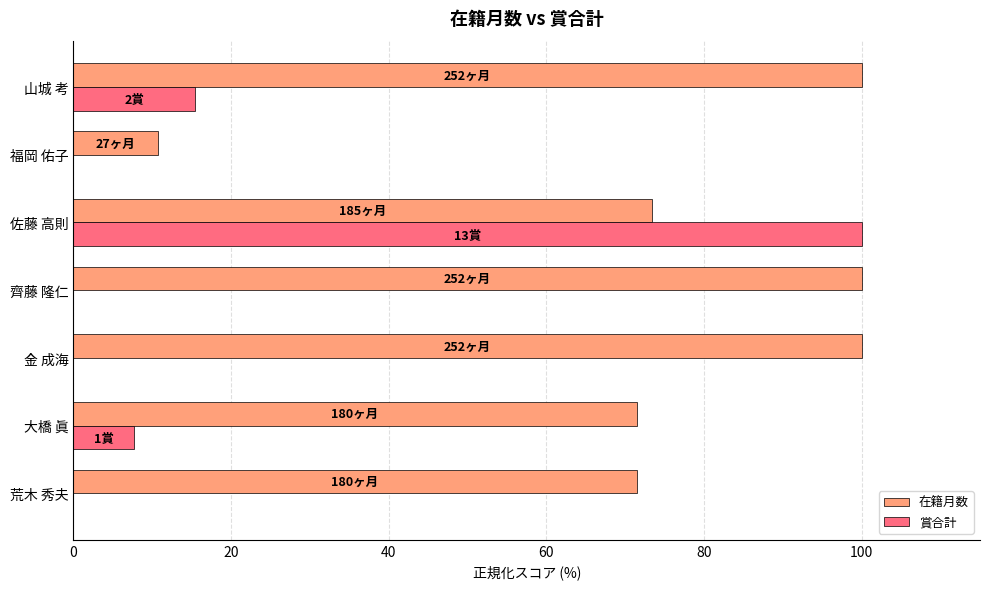

At which category is the sum across all series the highest?

佐藤 高則